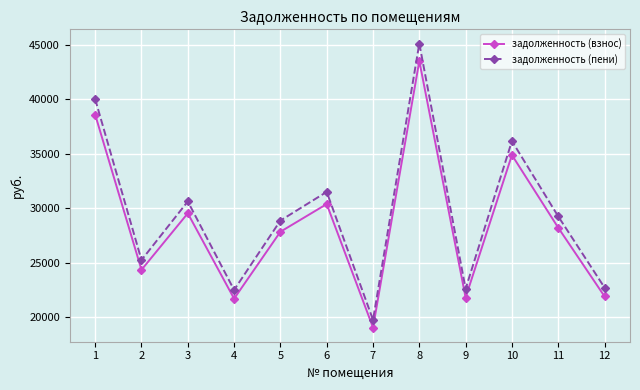

Between 9 and 11, which series saw the biggest shift?

задолженность (пени)